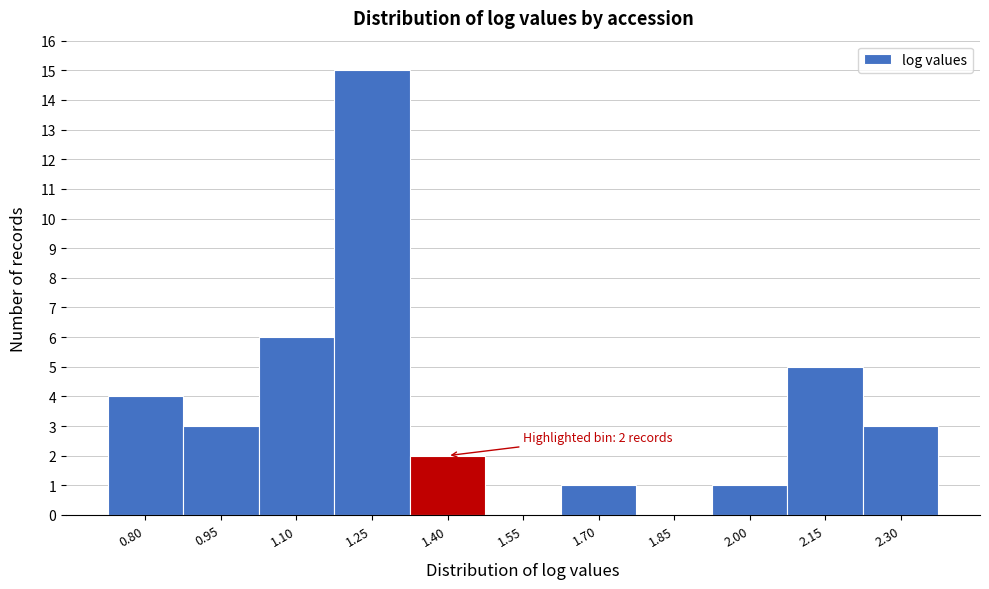

Reading right to left, extract all data points from this chart.

2.30=3	2.15=5	2.00=1	1.85=0	1.70=1	1.55=0	1.40=2	1.25=15	1.10=6	0.95=3	0.80=4